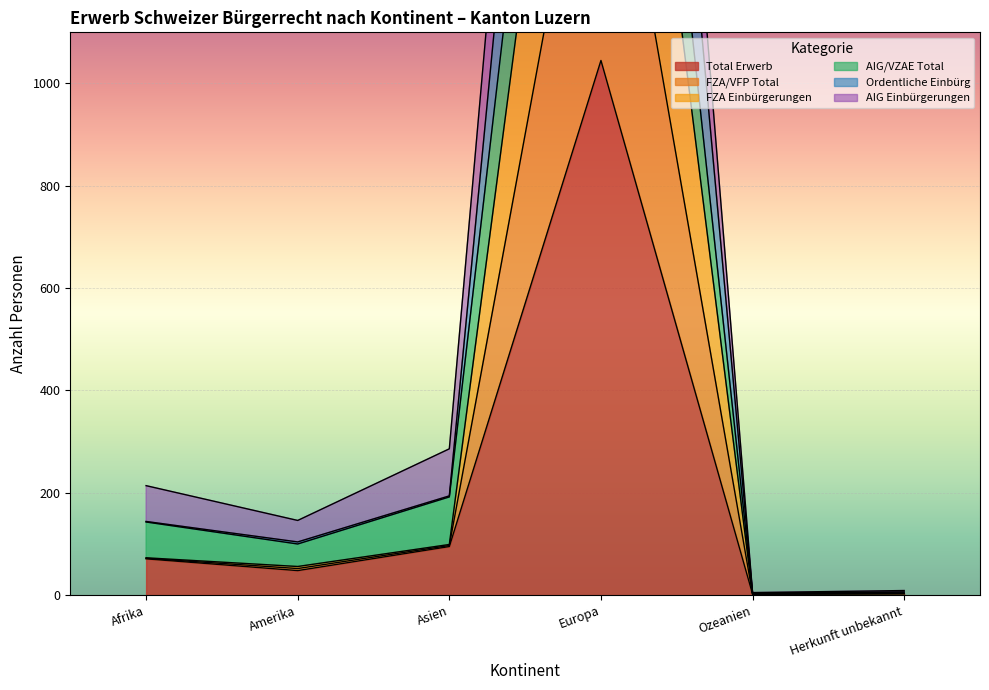

True or false: Ordentliche Einbürg has a value of 3265 at Europa.

True